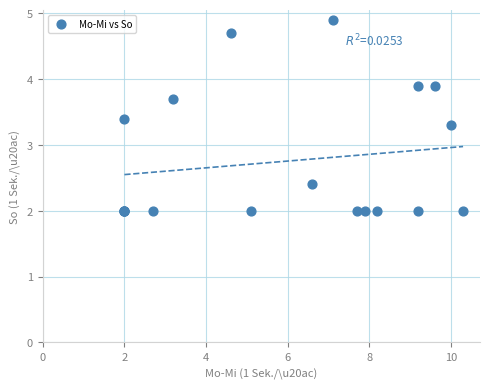

What Y value in the scatter plot is closest to 3?

3.3